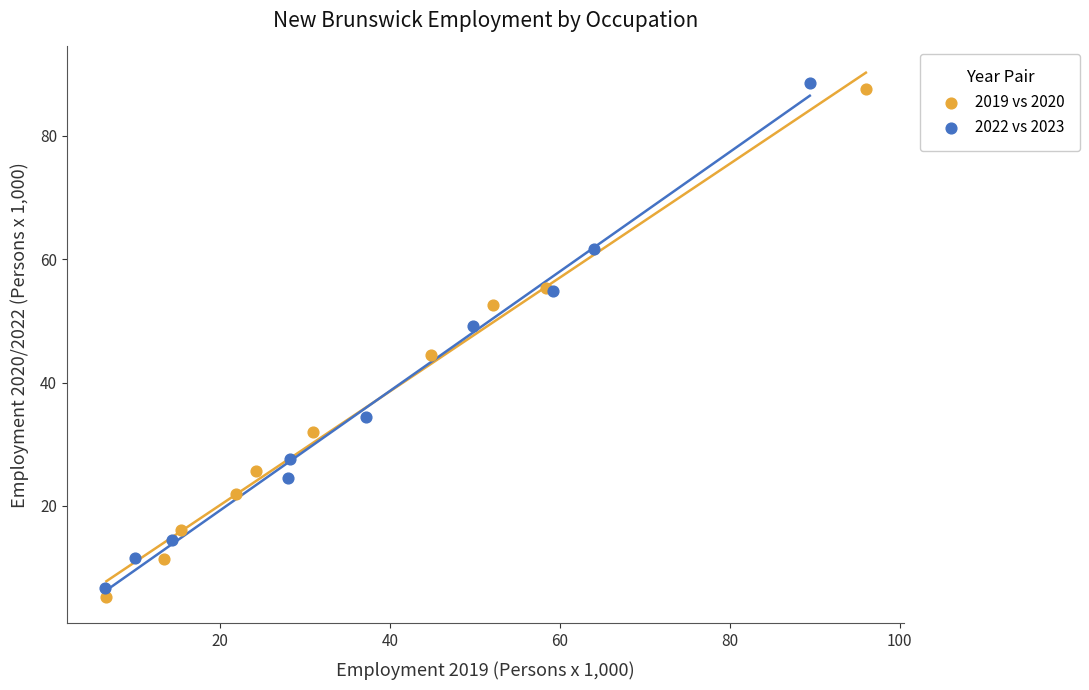

Which series contains the highest Y value?

2022 vs 2023